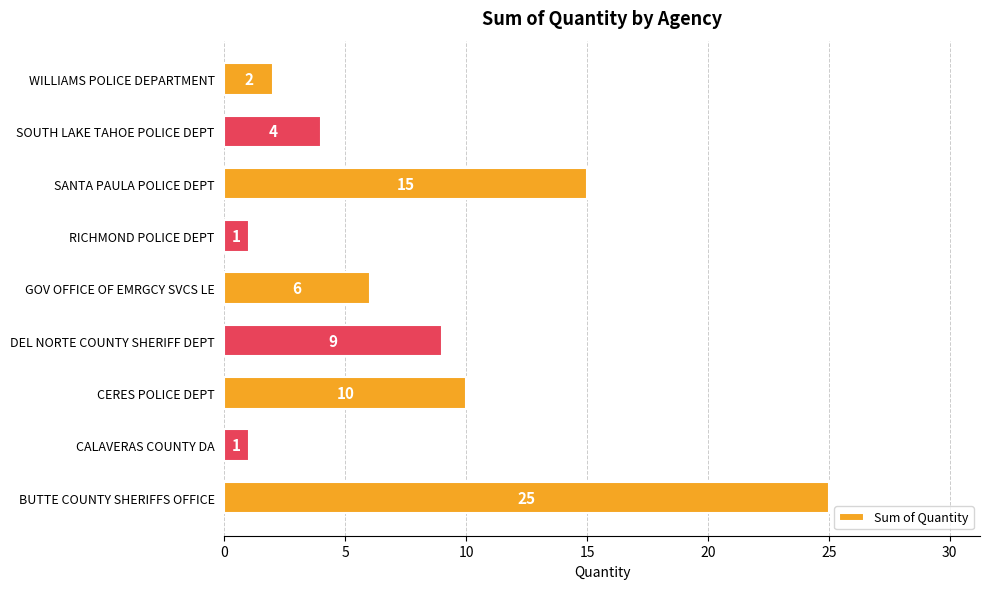

What is the sum of all values?

73